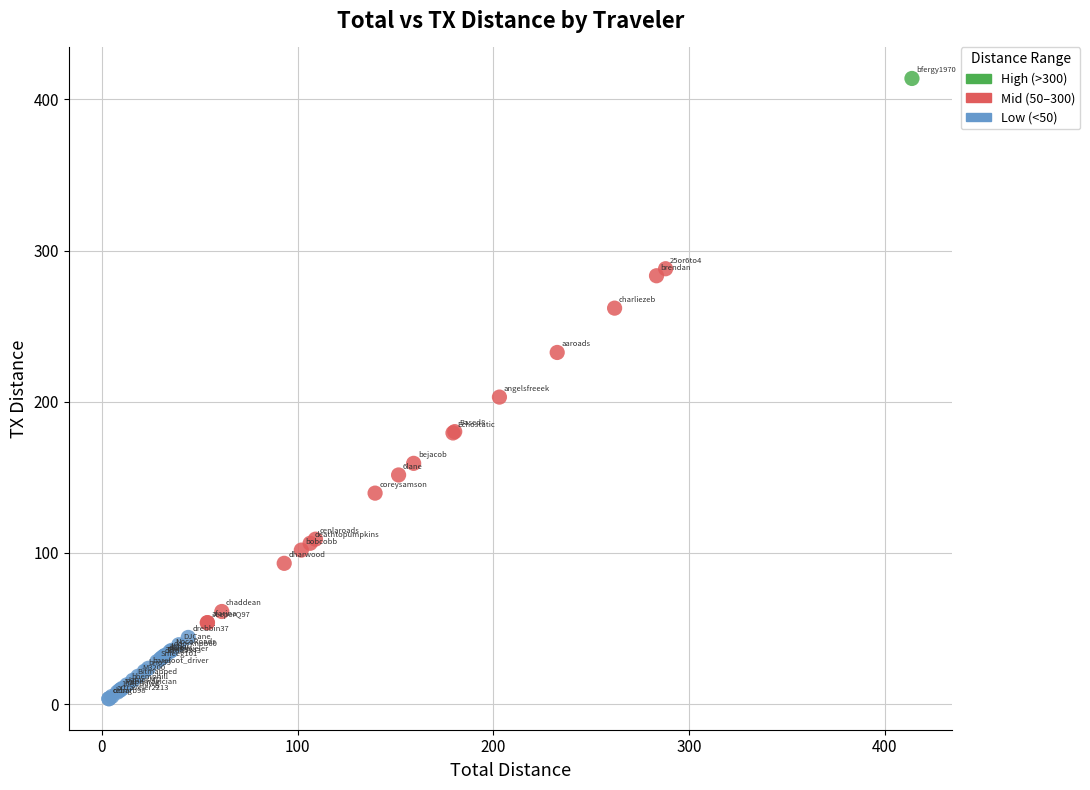

What Y value in the scatter plot is closest to 208?

203.1